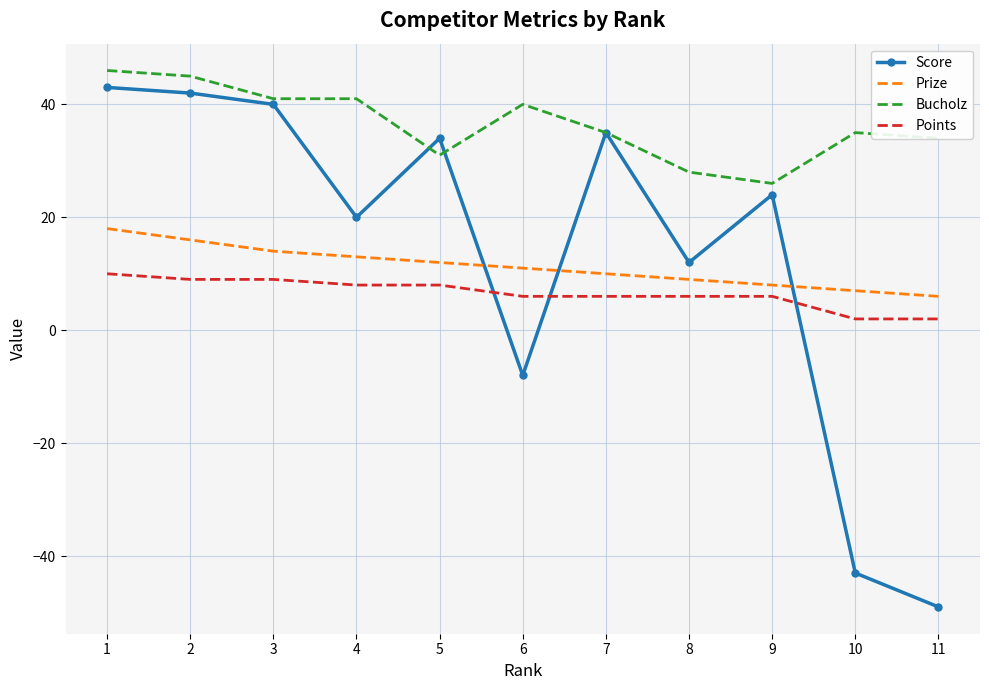

What is the sum of all Points values?

72